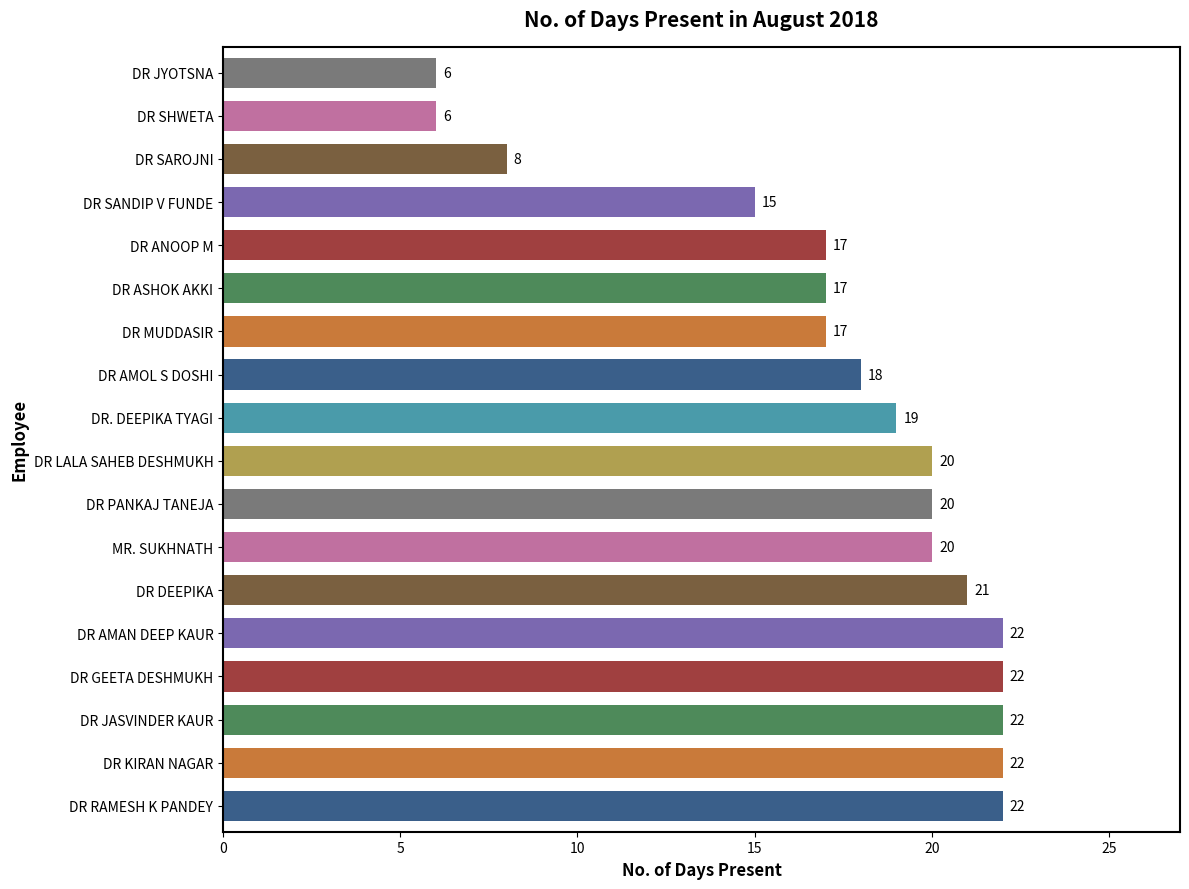

What is the difference between the values at DR MUDDASIR and DR JASVINDER KAUR?

5